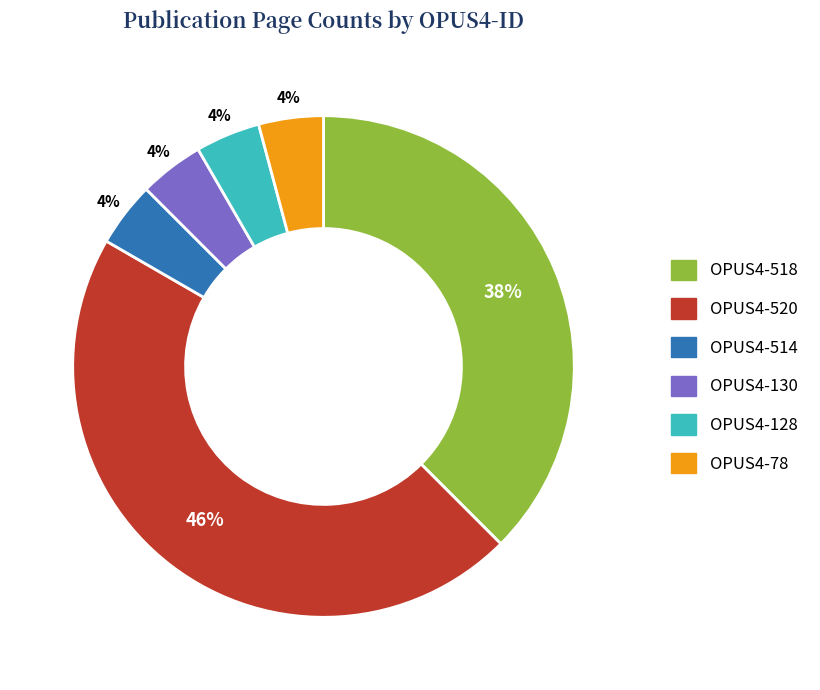

Between OPUS4-520 and OPUS4-128, which is larger?

OPUS4-520